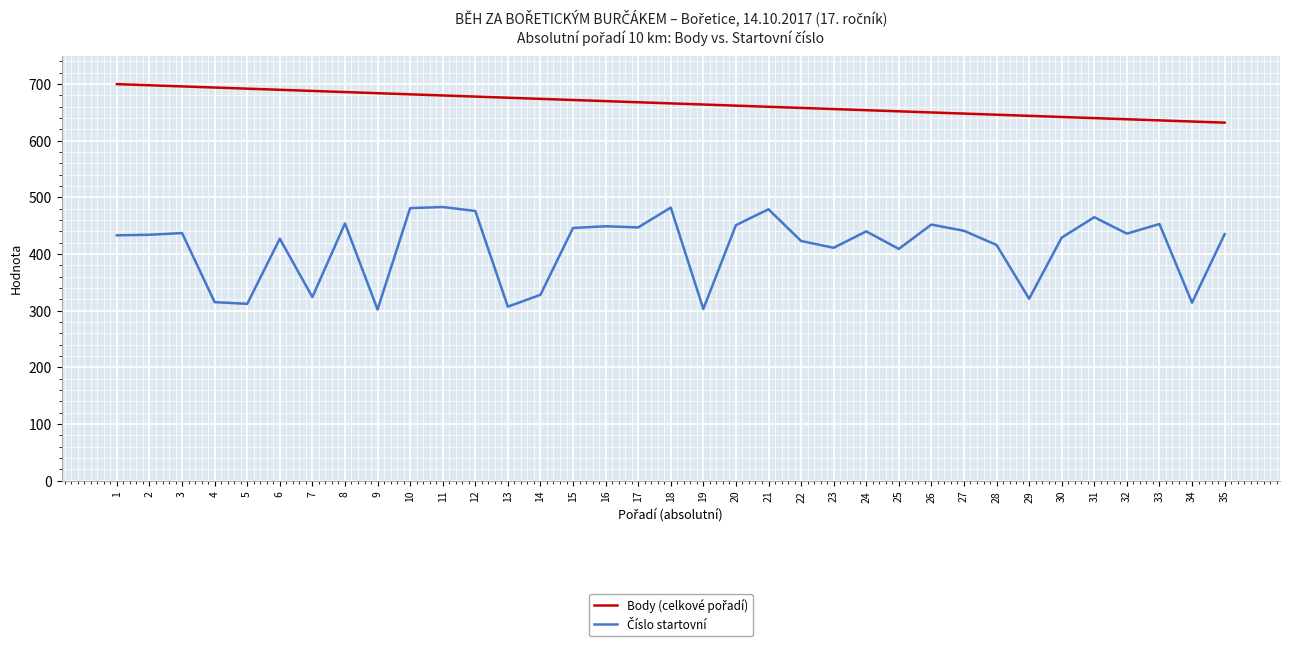

What is the minimum value shown in the chart?

302